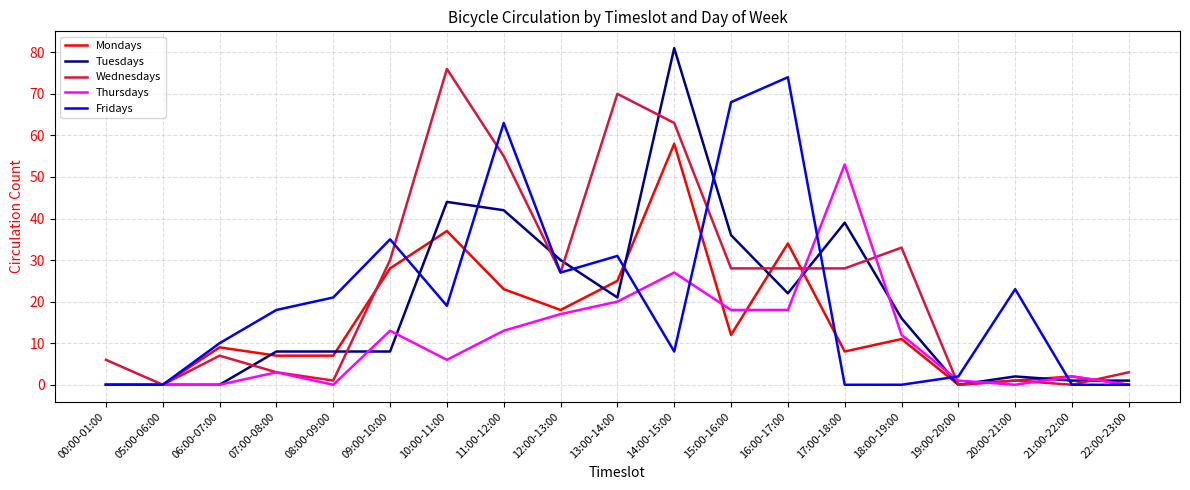

Between 18:00-19:00 and 22:00-23:00, which series saw the biggest shift?

Wednesdays